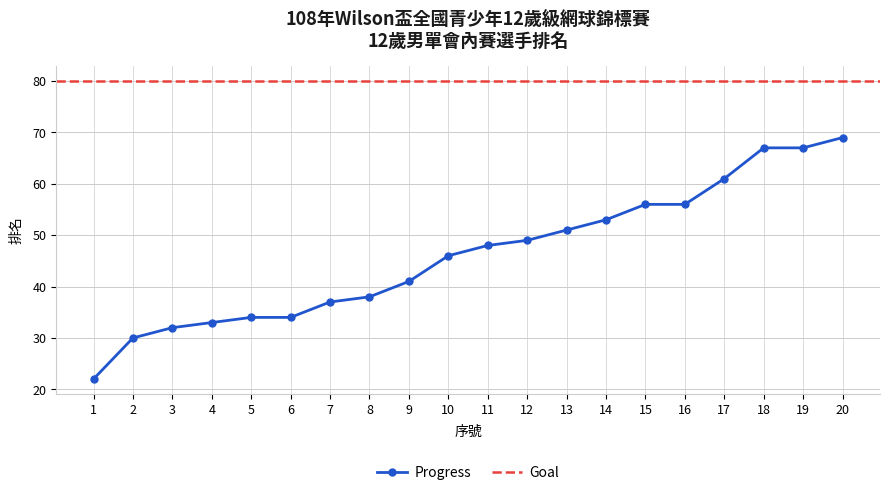

What is the maximum value shown in the chart?

69